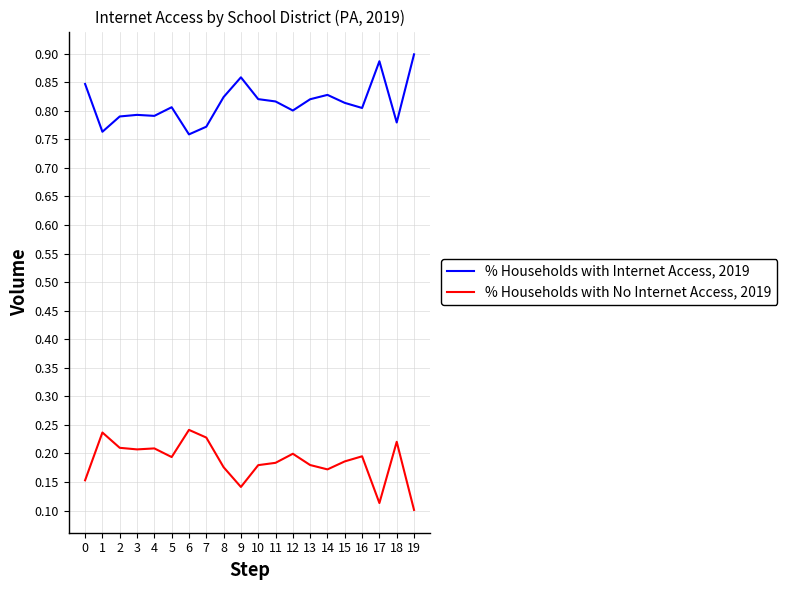

Is it true that % Households with Internet Access, 2019 equals 1.3 at 16?

False